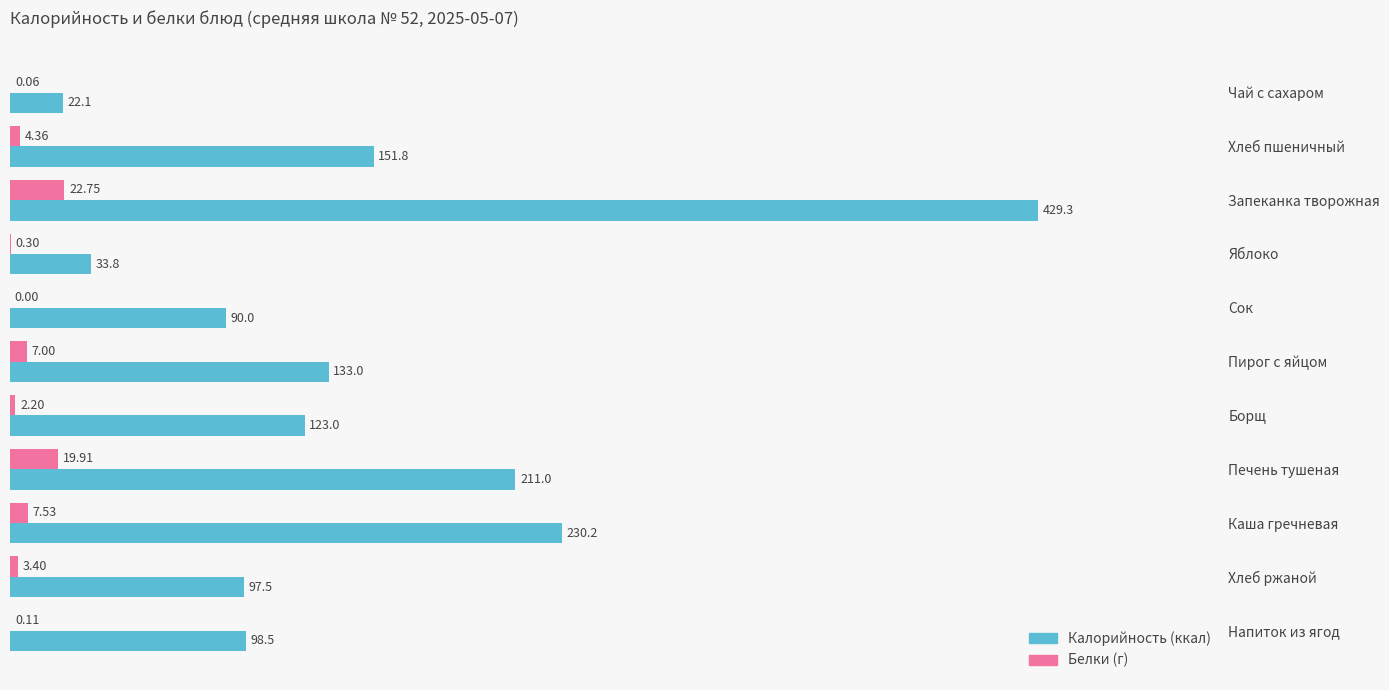

Which category has the highest value across all series?

Запеканка творожная